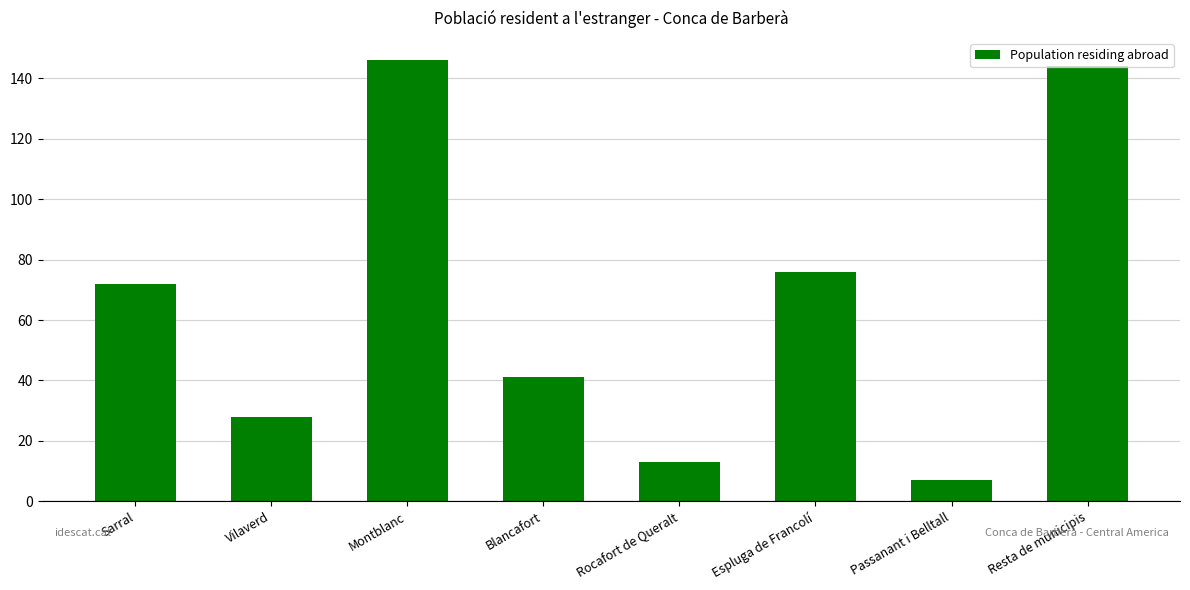

Reading left to right, transcribe all the data shown in this chart.

Sarral=72	Vilaverd=28	Montblanc=146	Blancafort=41	Rocafort de Queralt=13	Espluga de Francolí=76	Passanant i Belltall=7	Resta de municipis=144